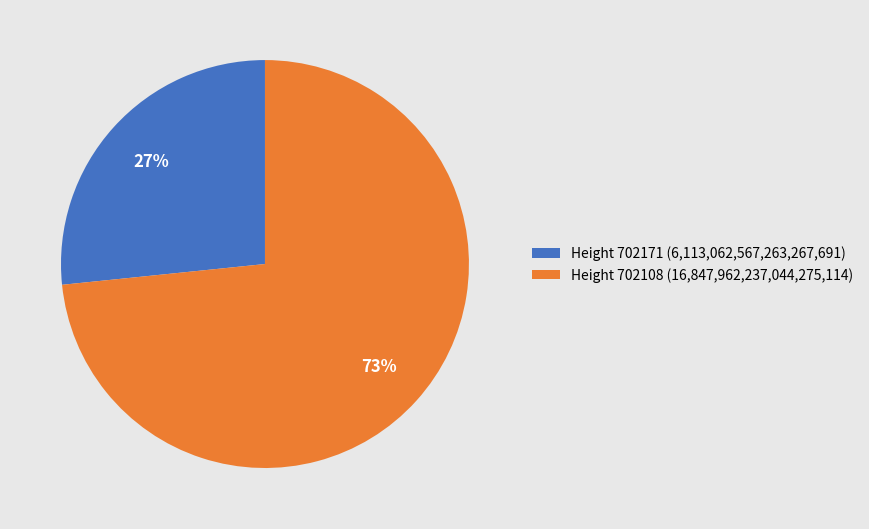

What is the largest slice in the pie chart?

Height 702108 (16,847,962,237,044,275,114)